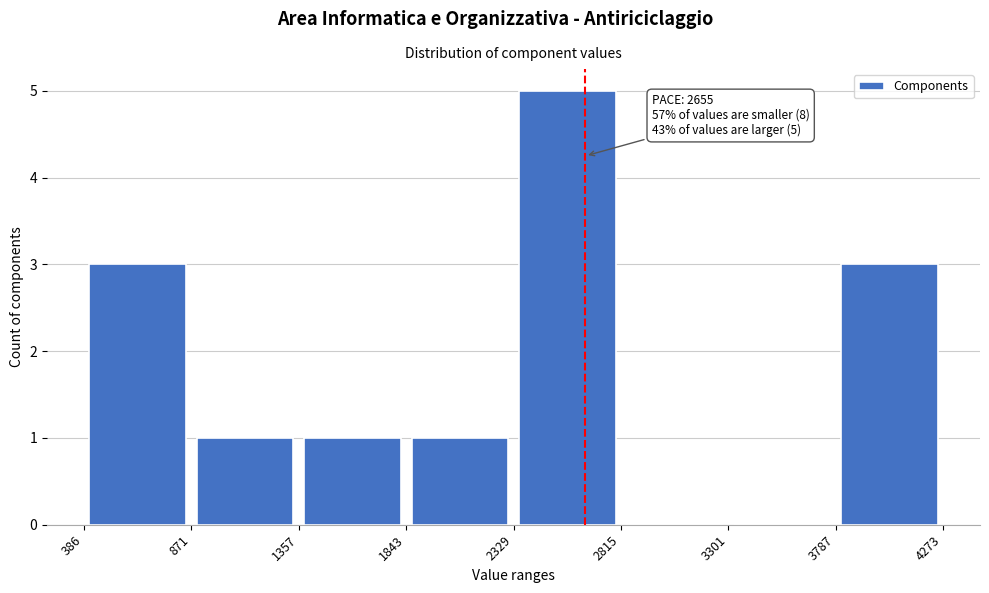

Which range on the x-axis has the tallest bar?

2329 to 2815